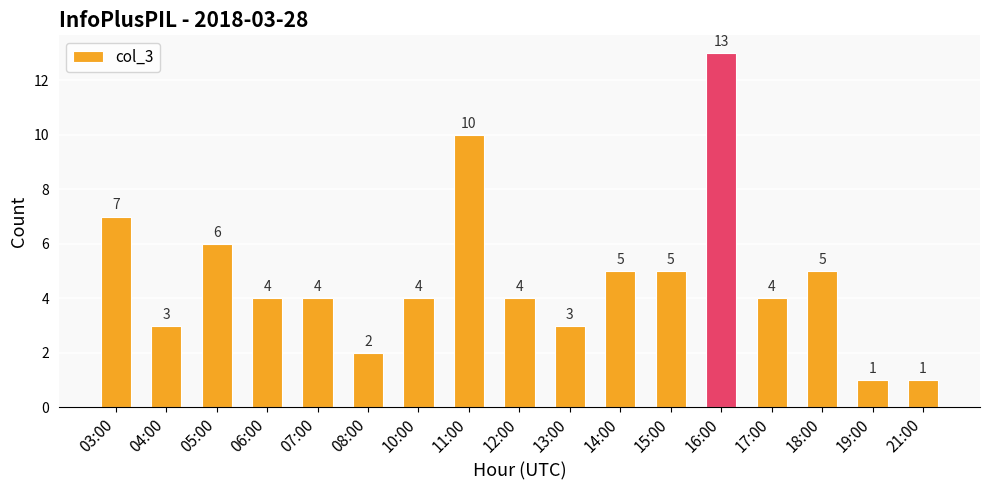

Reading left to right, what are all the values shown in this chart?

03:00=7	04:00=3	05:00=6	06:00=4	07:00=4	08:00=2	10:00=4	11:00=10	12:00=4	13:00=3	14:00=5	15:00=5	16:00=13	17:00=4	18:00=5	19:00=1	21:00=1